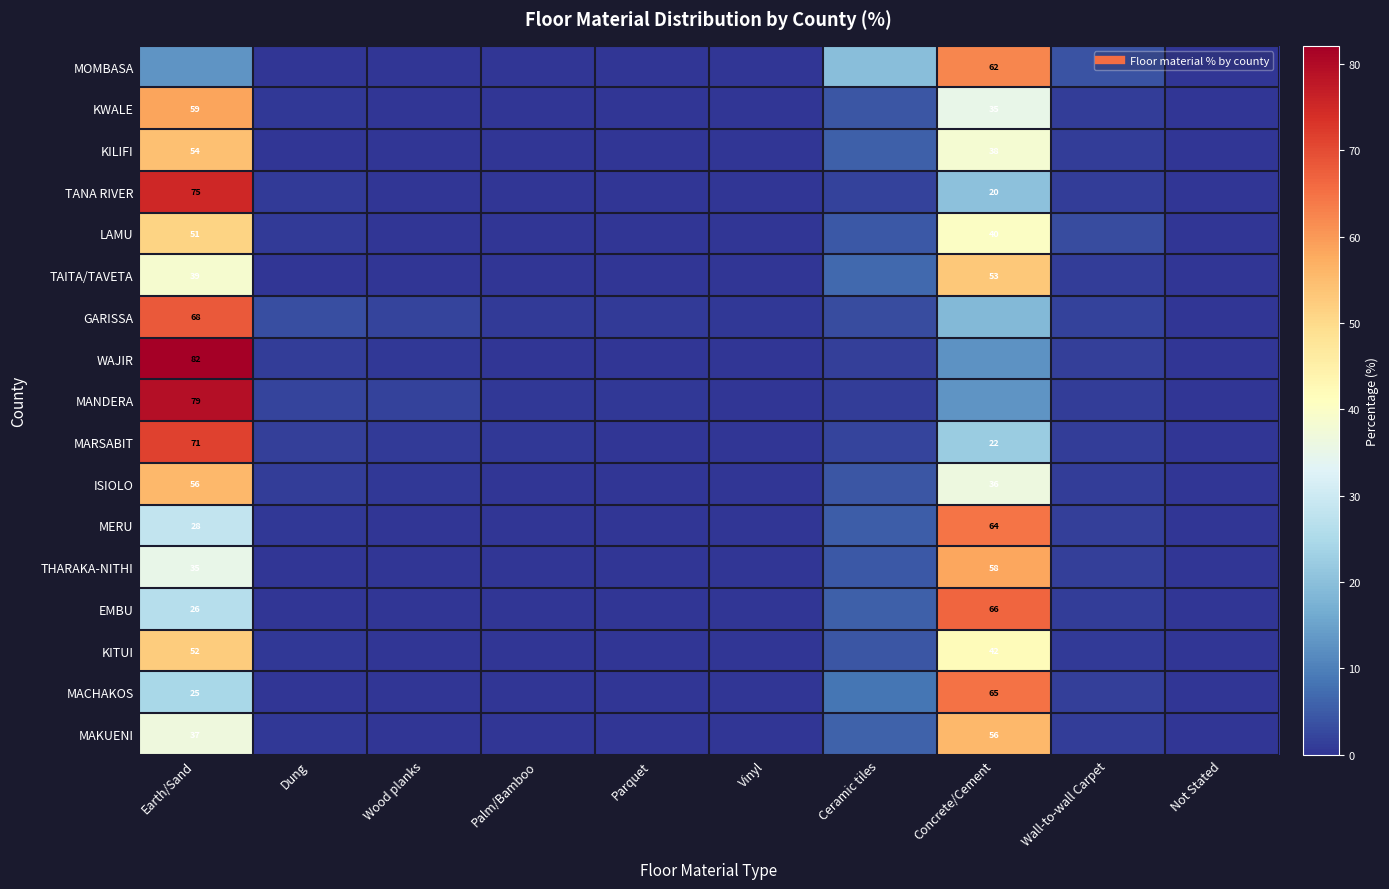

Which series changed the most between Palm/Bamboo and Wall-to-wall Carpet?

MOMBASA